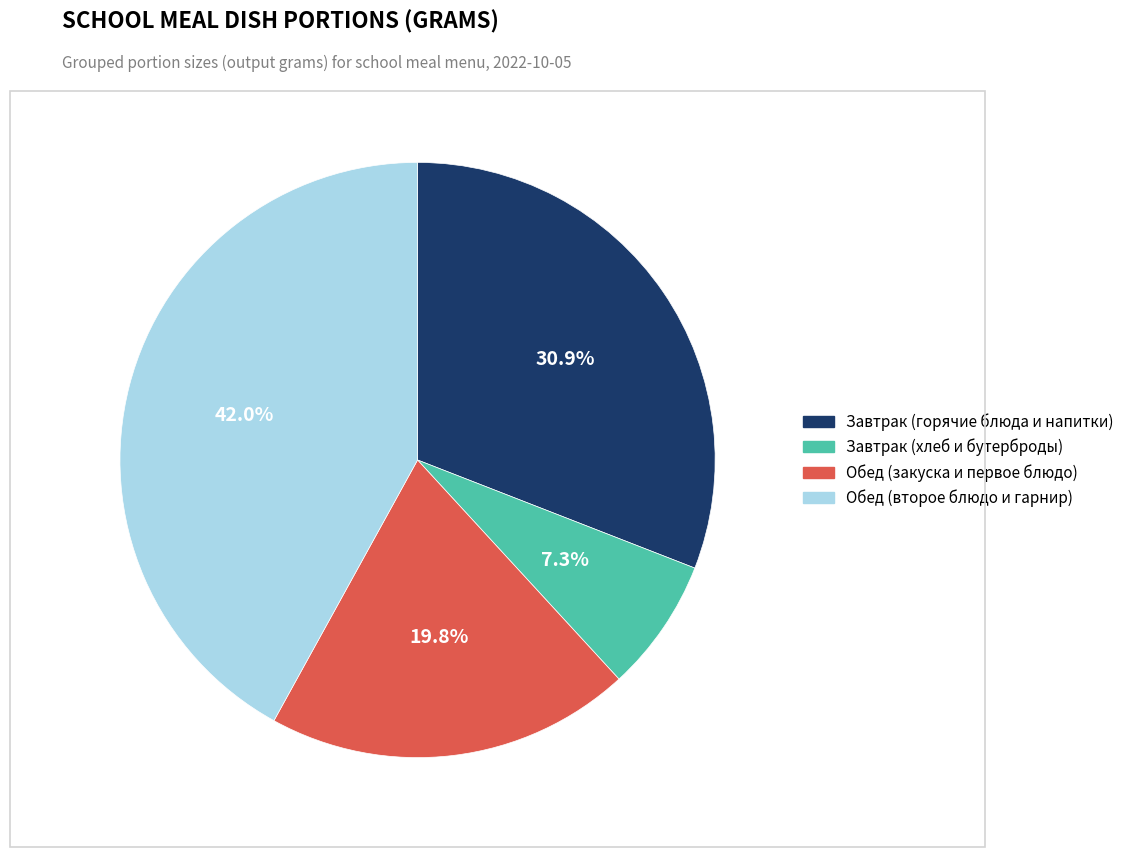

Is there any slice that represents more than half of the pie?

No